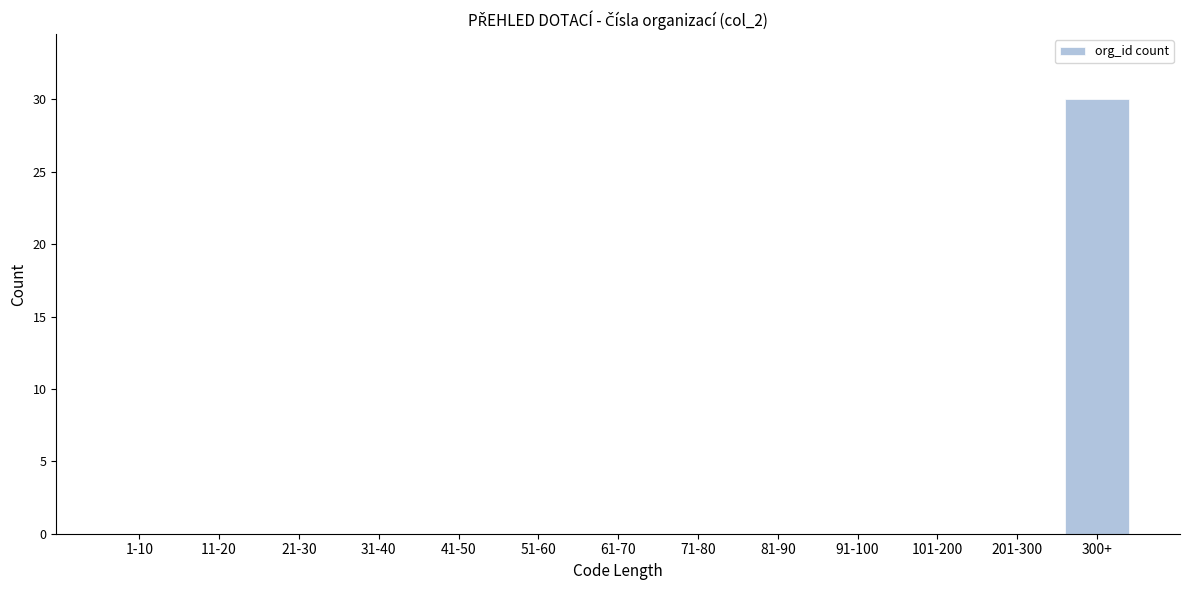

Reading left to right, transcribe all the data shown in this chart.

1-10=0	11-20=0	21-30=0	31-40=0	41-50=0	51-60=0	61-70=0	71-80=0	81-90=0	91-100=0	101-200=0	201-300=0	300+=30